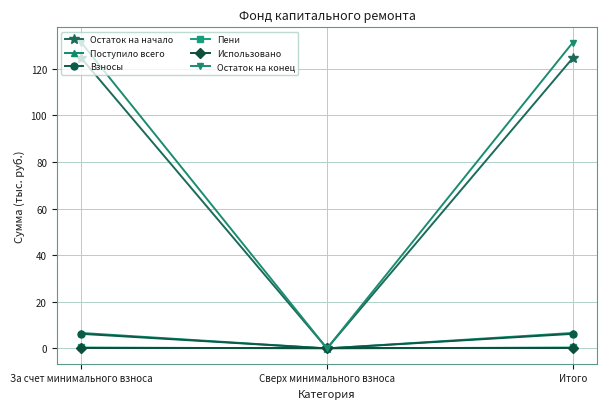

How many categories are shown in the chart?

3